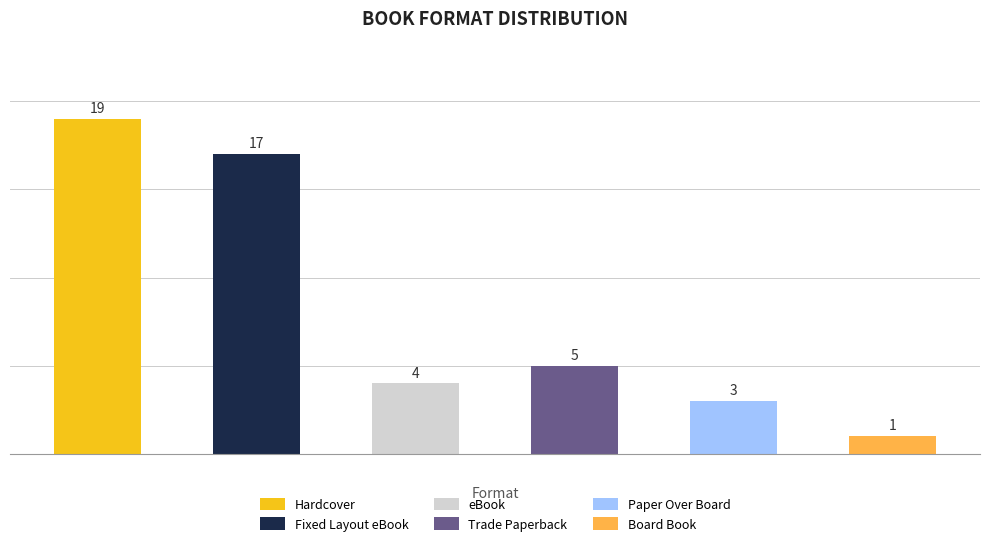

What is the value of the 2nd bar from the left?

17